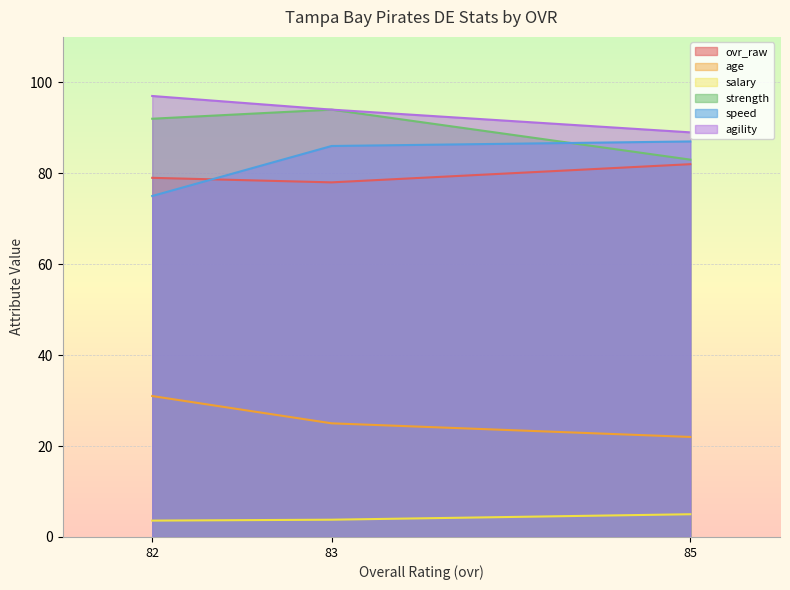

What is the spread (max minus min) of values at 85?

84.0